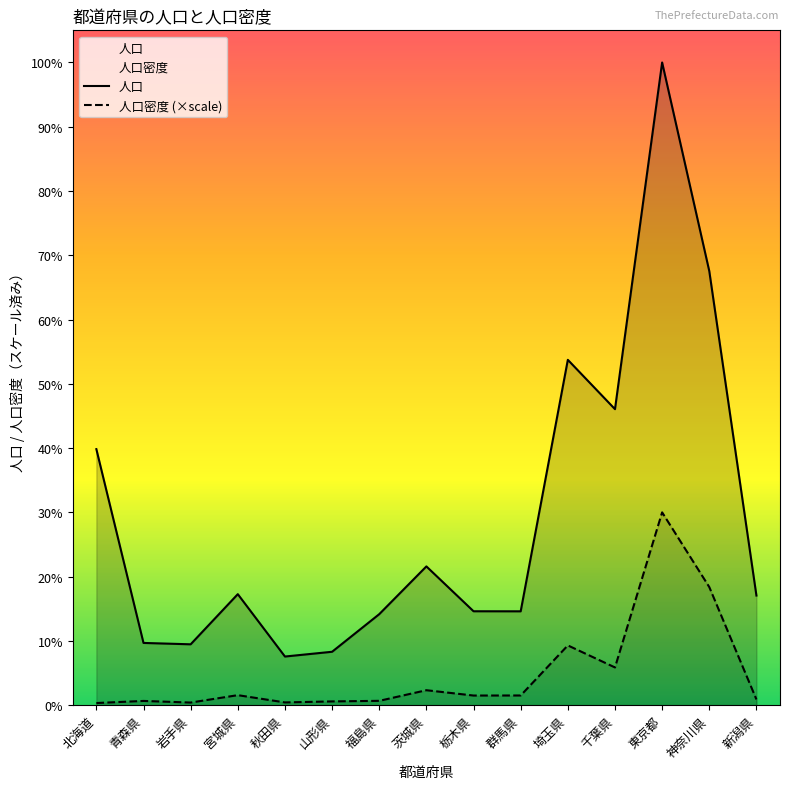

What is the lowest value of the 人口 series?

1022839.0